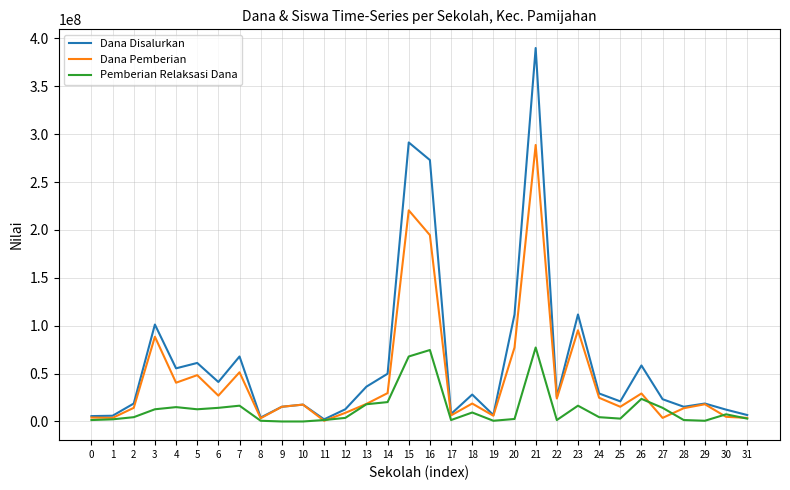

Between 4 and 11, which series saw the biggest shift?

Dana Disalurkan